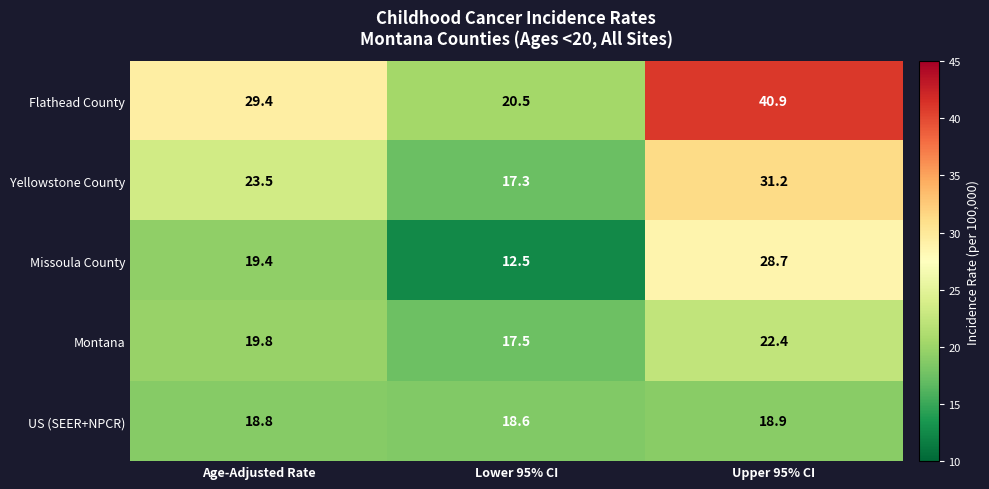

List the series in order of their peak value, lowest first.

US (SEER+NPCR), Montana, Missoula County, Yellowstone County, Flathead County